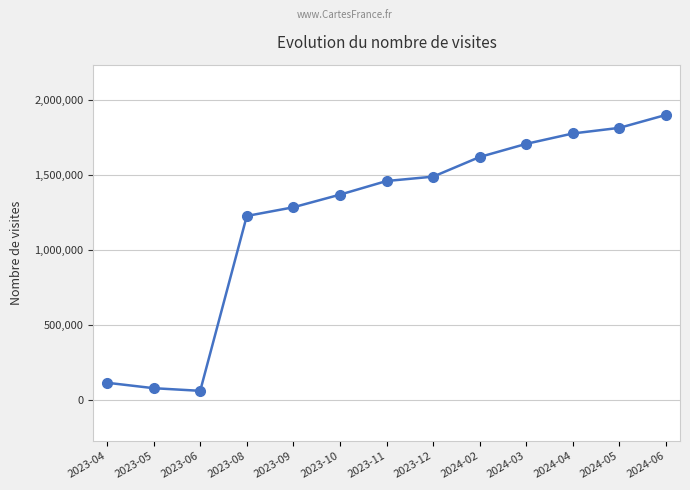

What is the label of the 10th point from the right?

2023-08